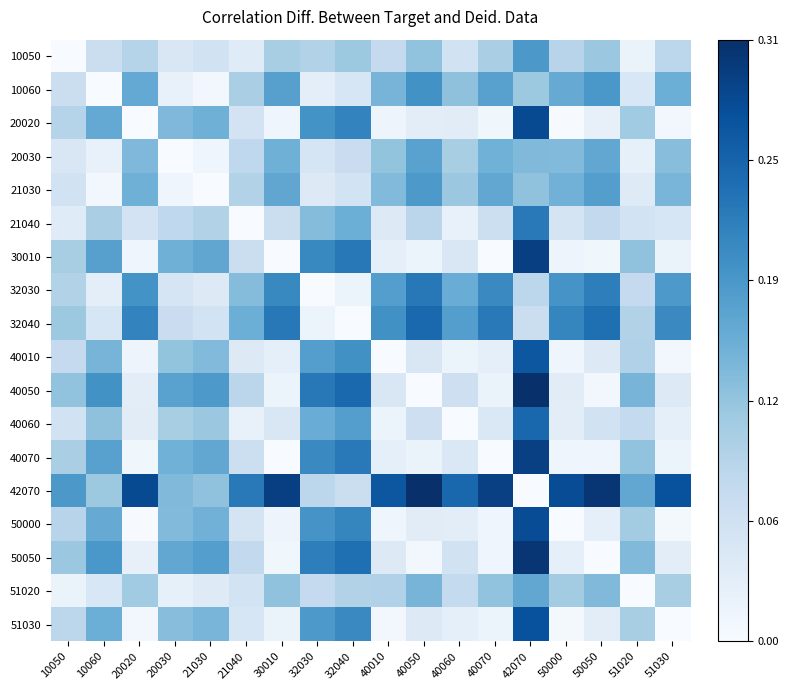

At 51020, list the series in order from smallest to largest.

51020, 10050, 20030, 21030, 10060, 21040, 32030, 40060, 32040, 40010, 51030, 50000, 20020, 40070, 30010, 50050, 40050, 42070